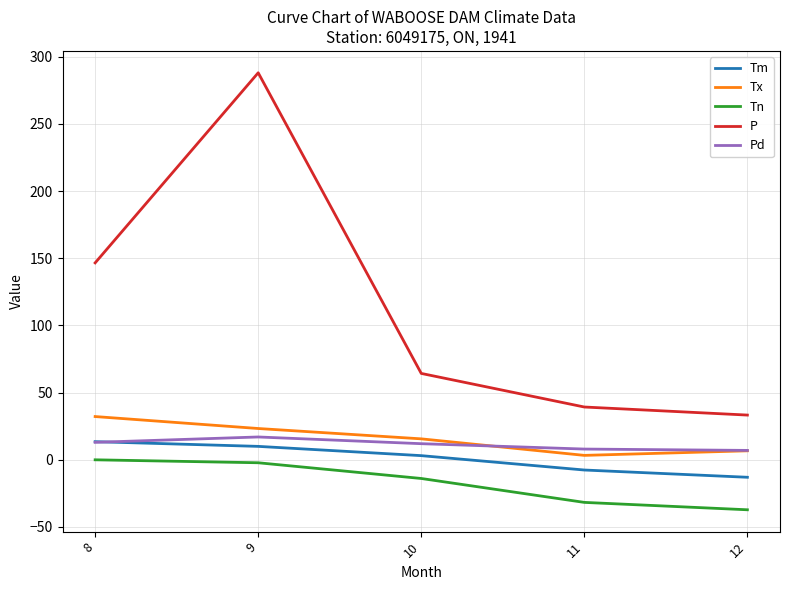

What value does the Pd series have at 9?

17.0